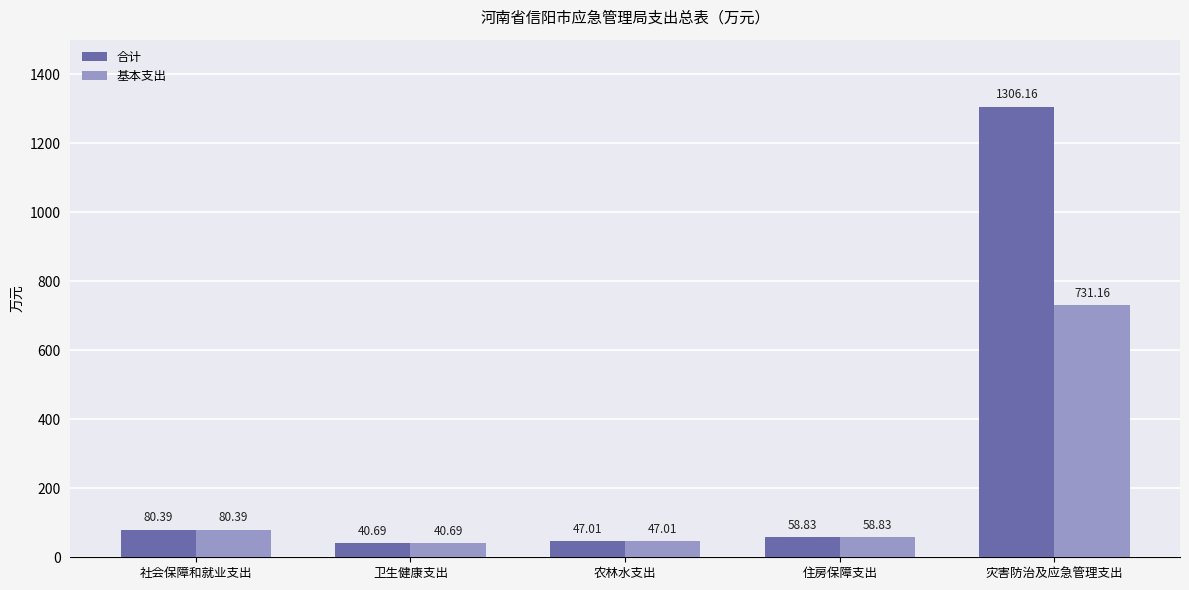

What is the label of the 2nd bar from the right?

住房保障支出